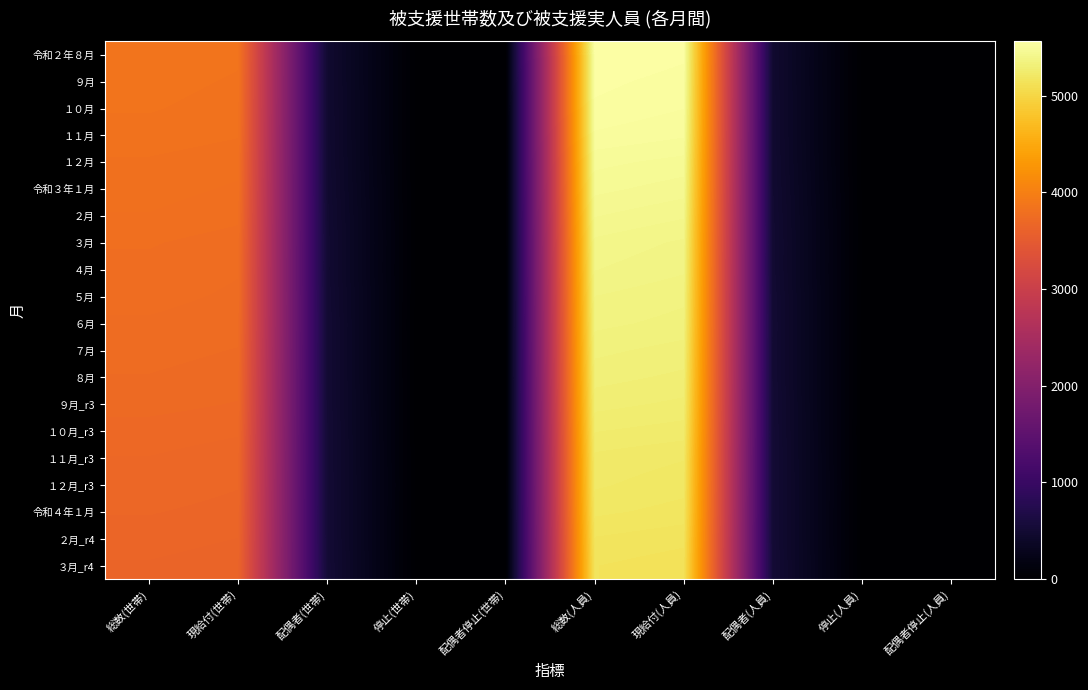

Between 配偶者(人員) and 総数(人員), which is larger?

総数(人員)